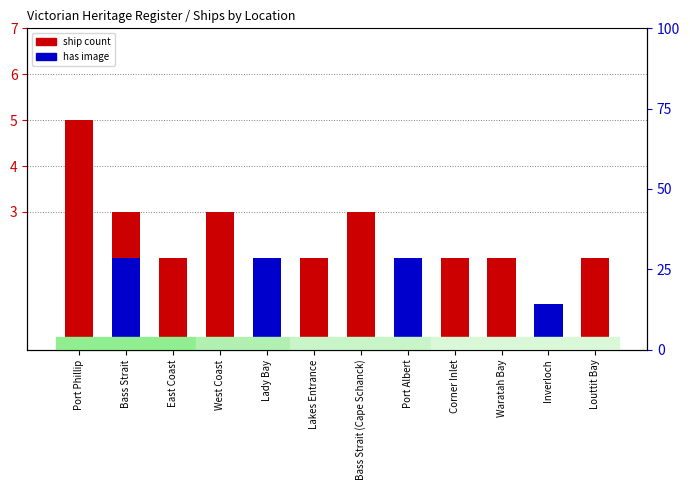

At Bass Strait (Cape Schanck), list the series in order from smallest to largest.

has image, ship count